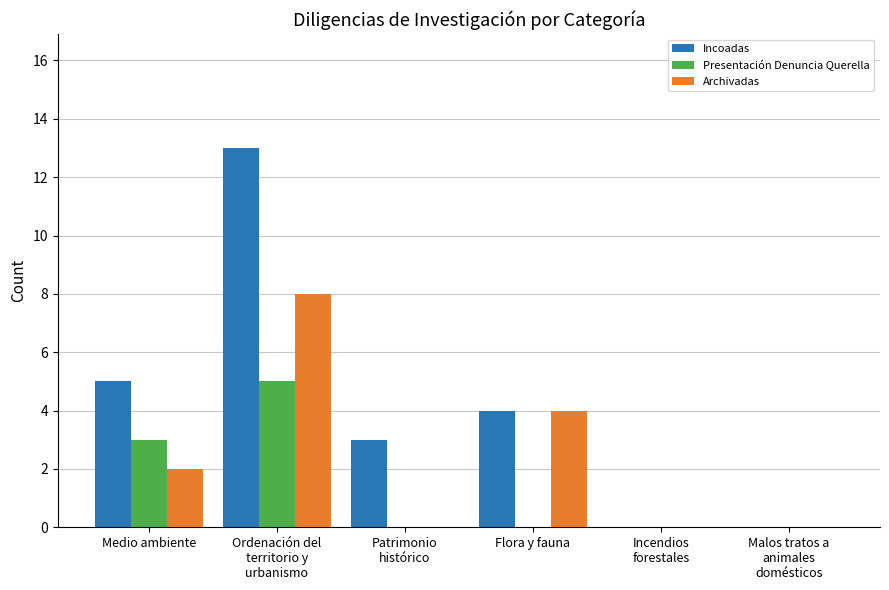

Reading left to right, list all the values displayed in this chart.

Incoadas: 5	13	3	4	0	0
Presentación Denuncia Querella: 3	5	0	0	0	0
Archivadas: 2	8	0	4	0	0